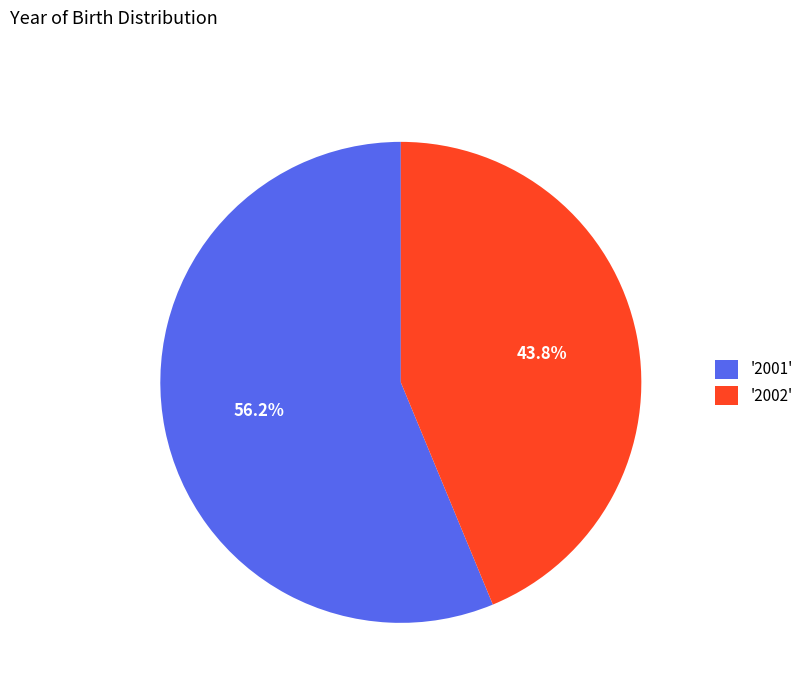

Combined, do '2002' and '2001' account for over 50%?

Yes